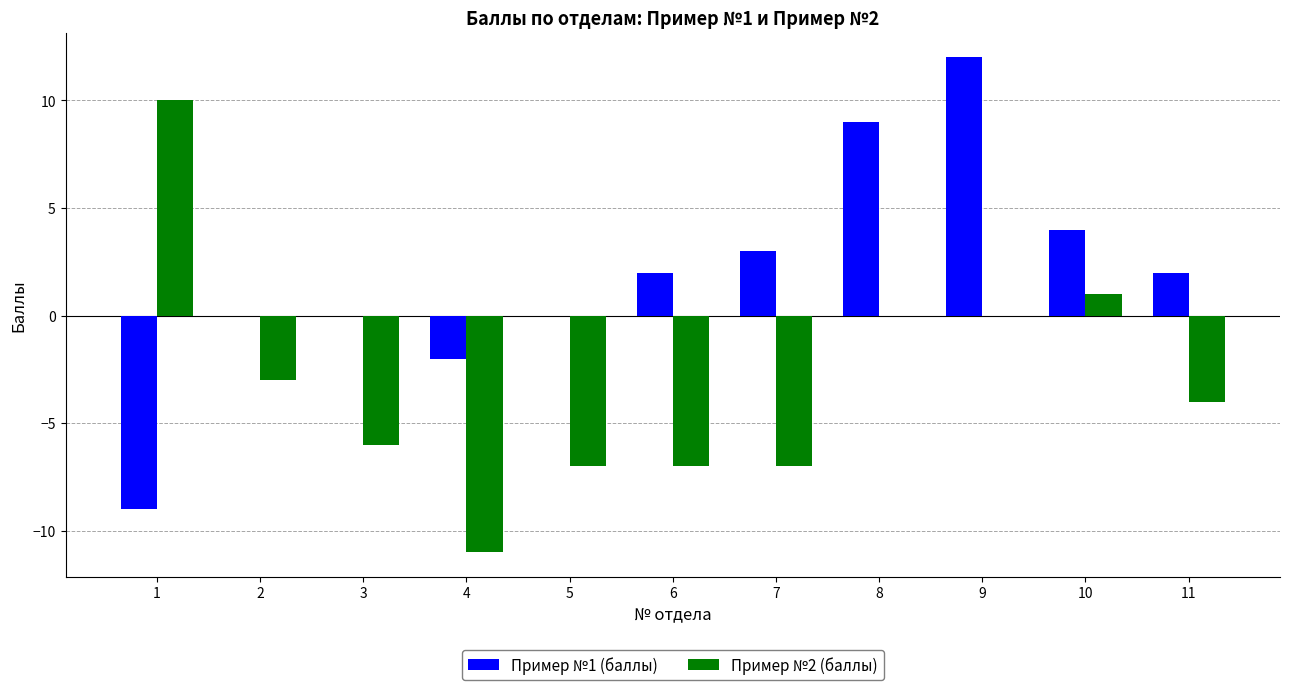

Is the value of Пример №1 (баллы) at 3 greater than the value of Пример №2 (баллы) at 3?

Yes